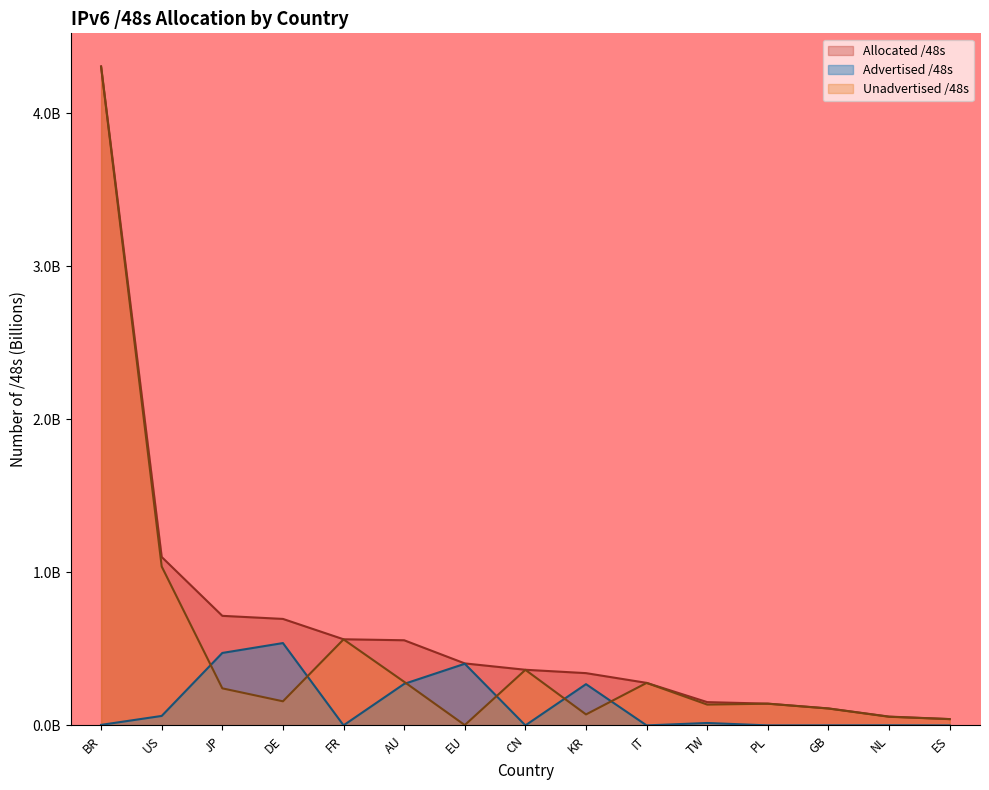

Which series has the largest total across all categories?

Allocated /48s